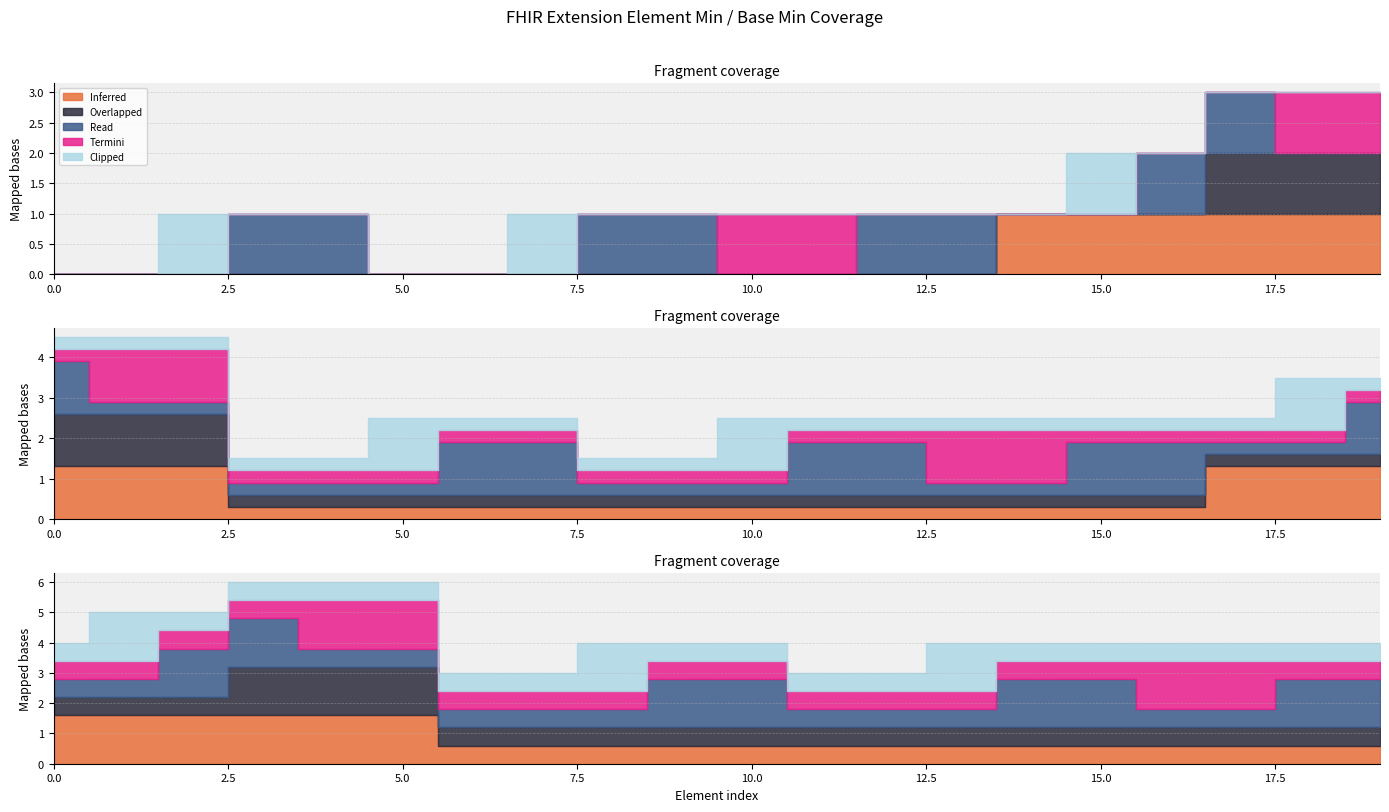

Which has a higher value, 0 or 1?

1